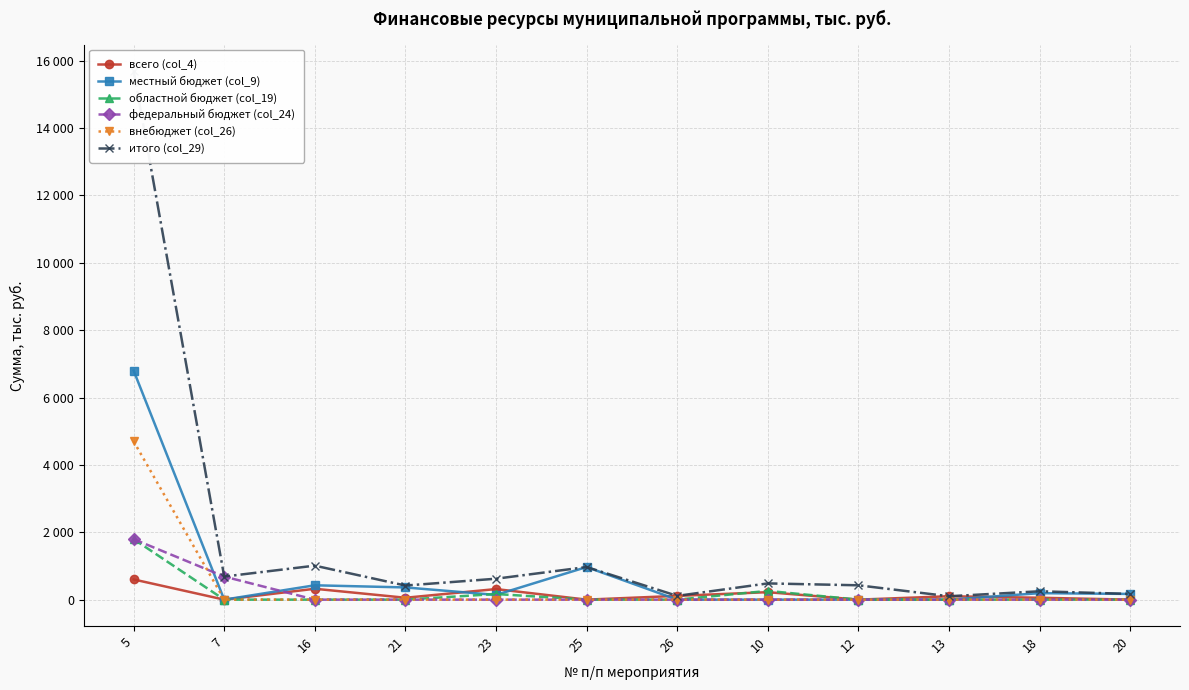

How many series are shown in this chart?

6